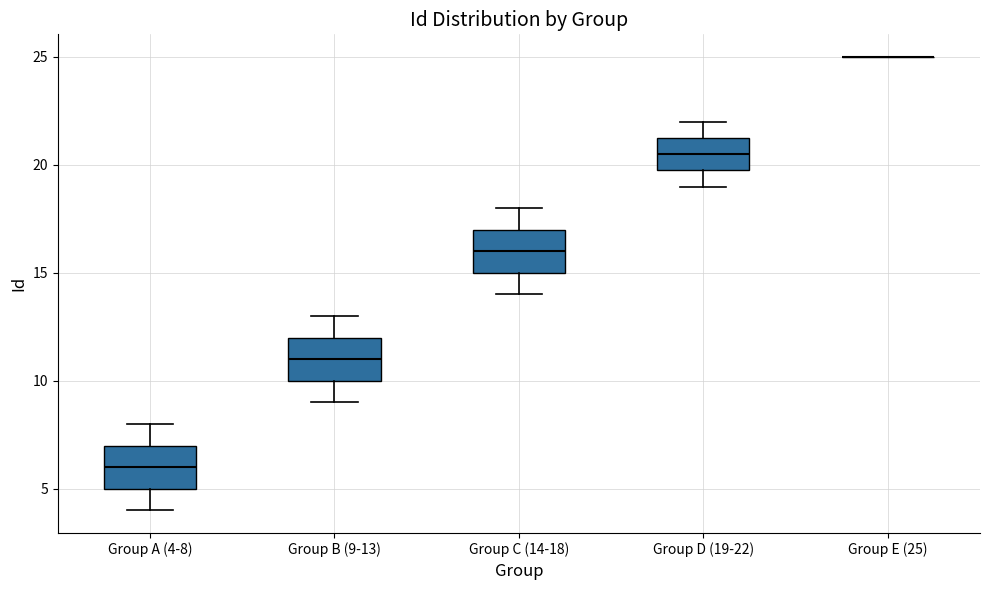

Reading left to right, transcribe this box plot: for each box, give where its median line is, the range the box spans, and where its two whiskers end, as read against the y-axis. The values are not printed on the chart, so give them approximately, as read against the axis.

Group A (4-8): median 6.0, box 5.0 to 7.0, whiskers 4.0 to 8.0
Group B (9-13): median 11.0, box 10.0 to 12.0, whiskers 9.0 to 13.0
Group C (14-18): median 16.0, box 15.0 to 17.0, whiskers 14.0 to 18.0
Group D (19-22): median 20.5, box 20.0 to 21.5, whiskers 19.0 to 22.0
Group E (25): box collapsed to a line at 25.0, whiskers 25.0 to 25.0